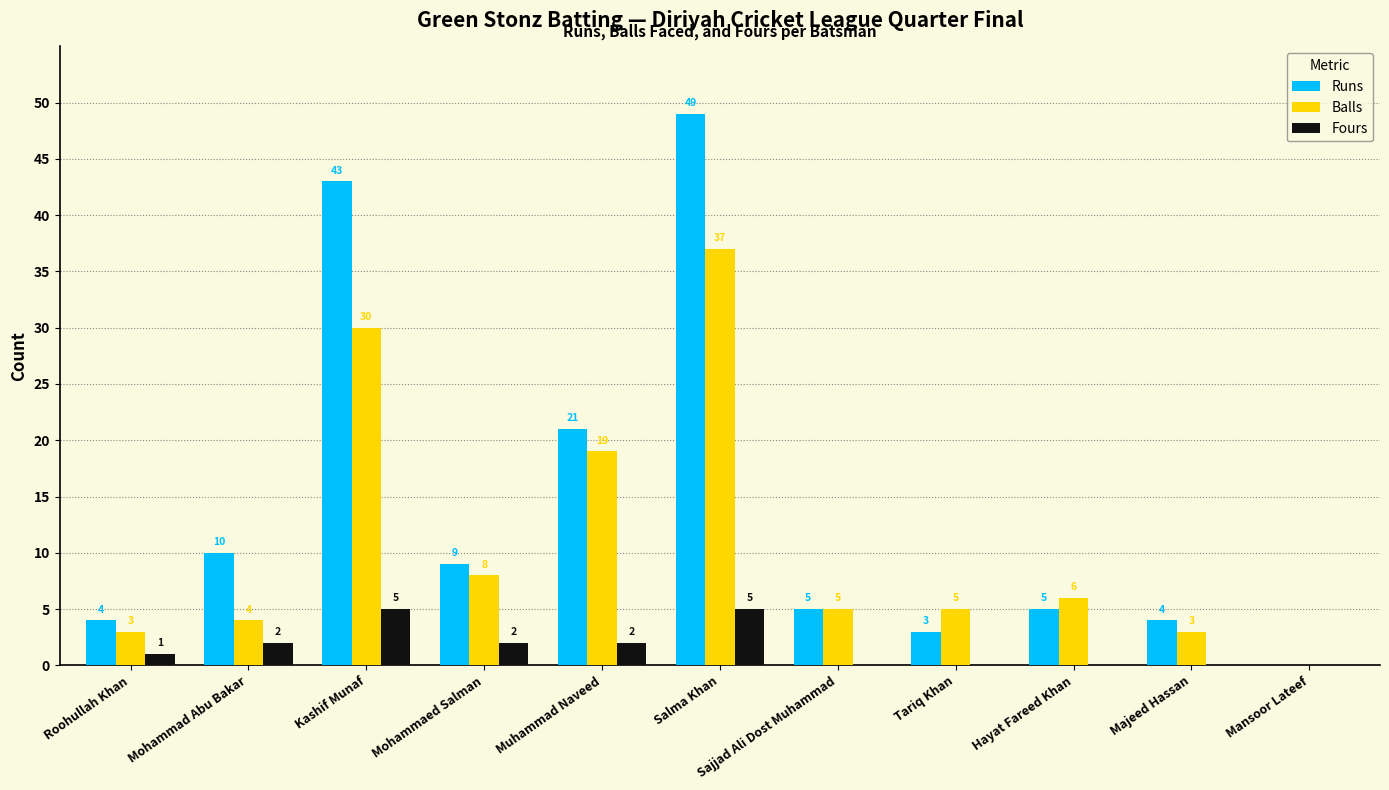

Reading left to right, extract all data points from this chart.

Runs: 4	10	43	9	21	49	5	3	5	4	0
Balls: 3	4	30	8	19	37	5	5	6	3	0
Fours: 1	2	5	2	2	5	0	0	0	0	0